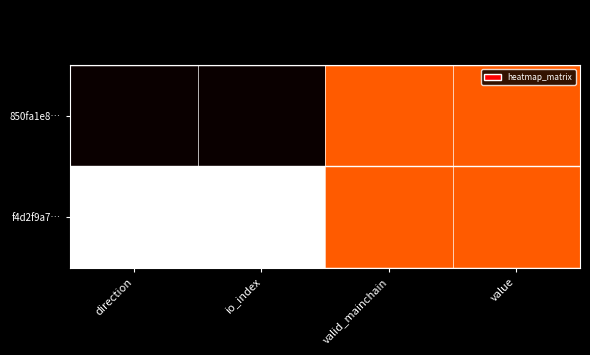

List the series in order of their peak value, highest first.

f4d2f9a7…, 850fa1e8…